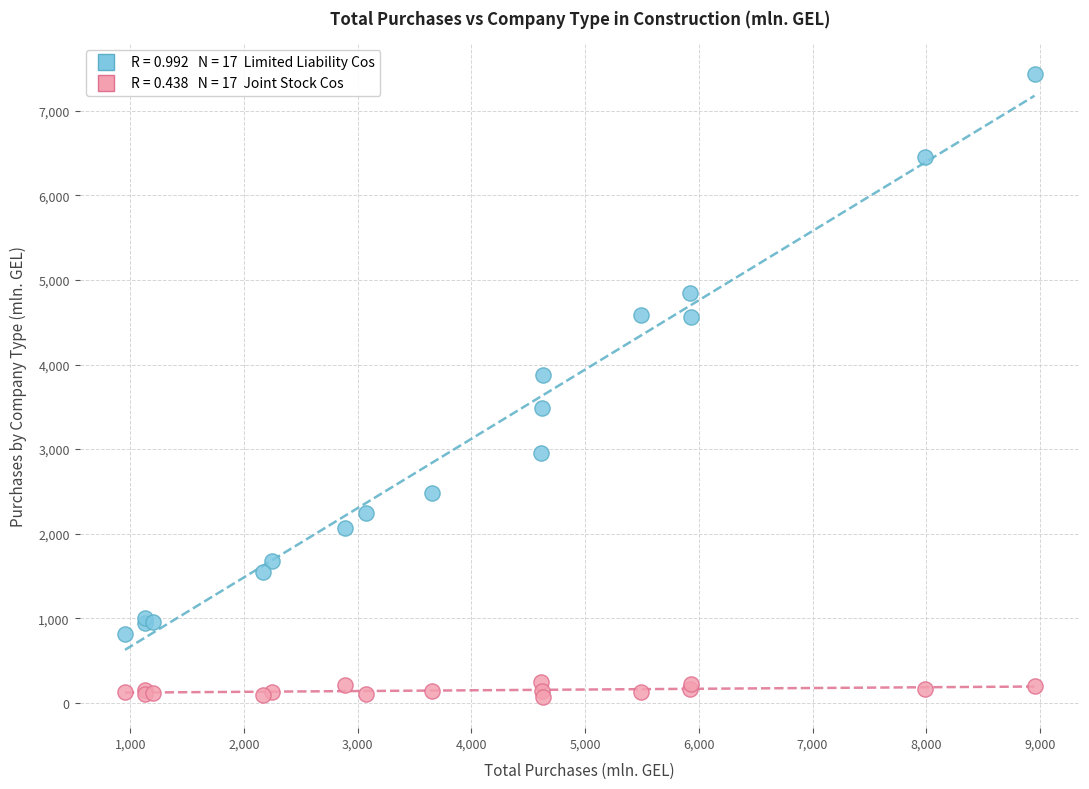

Across all series, what Y value is closest to 3751?

3874.1